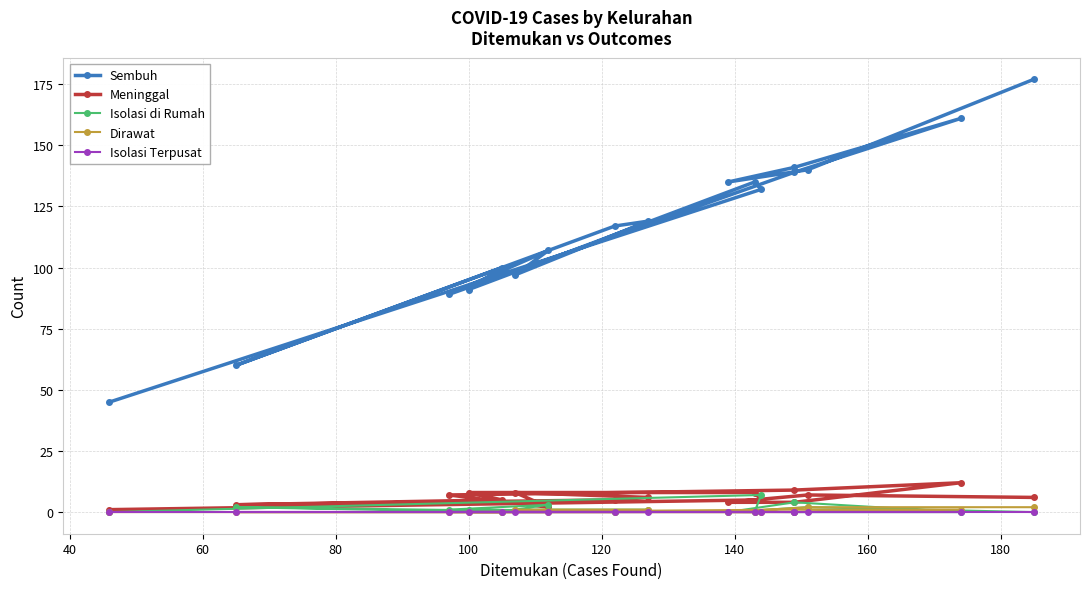

Where is Dirawat nearest to the value 1?

160